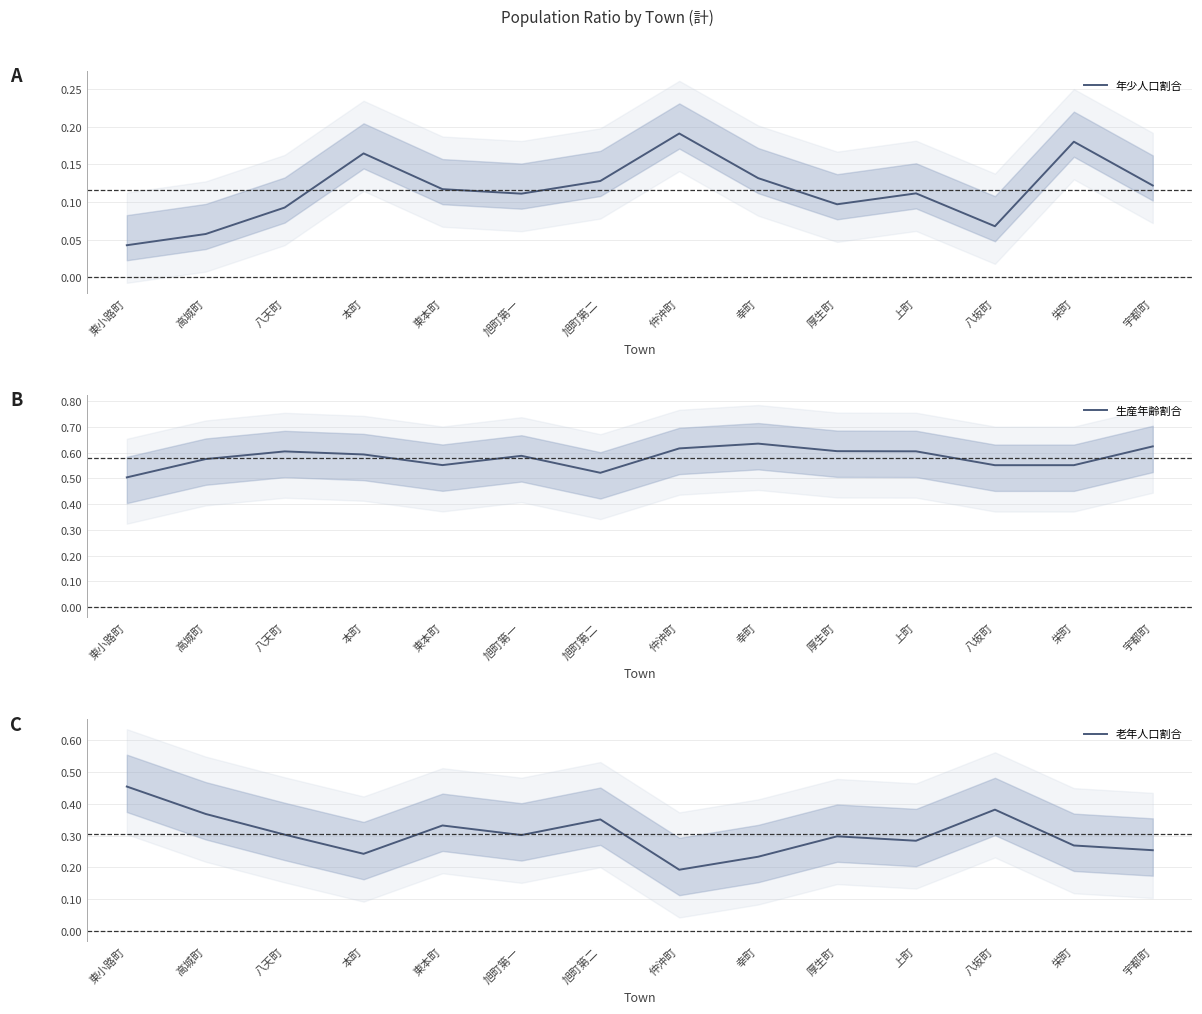

How many interior local peaks does the 老年人口割合 series have?

4